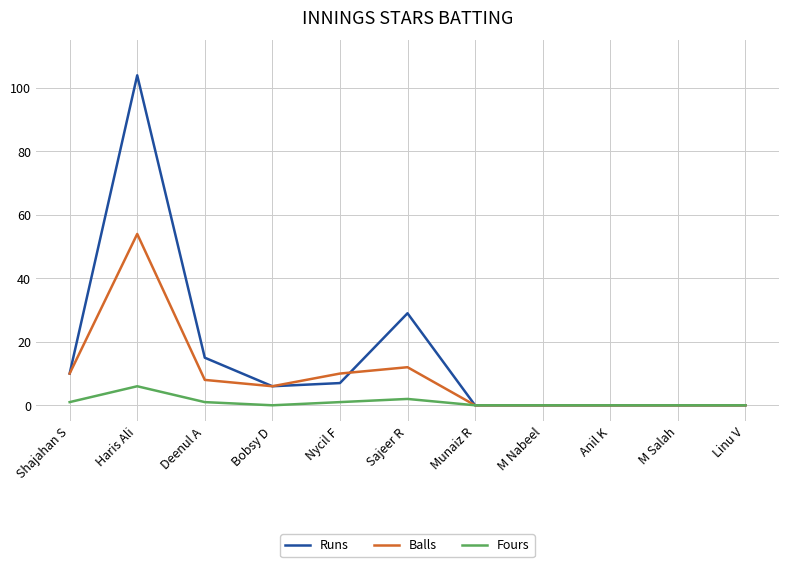

Where is Runs nearest to the value 52?

Sajeer R